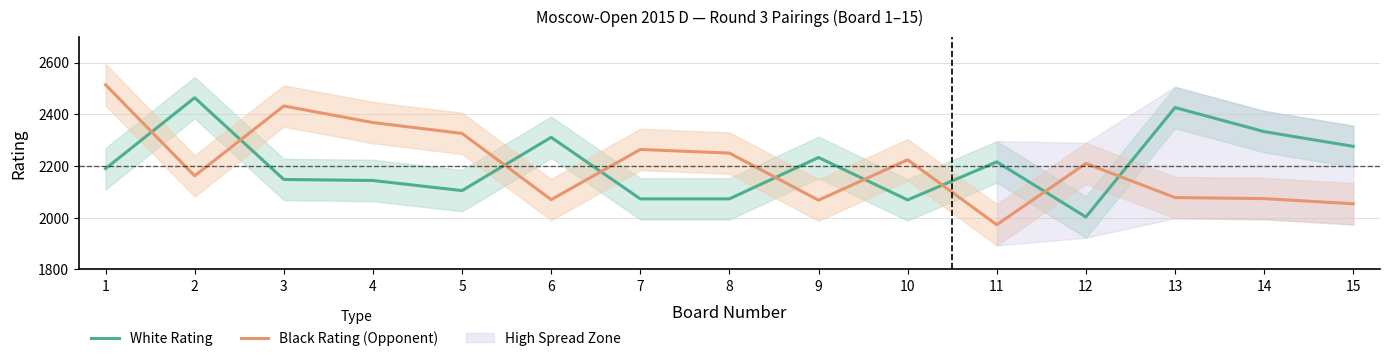

Between 8 and 11, which series saw the biggest shift?

Black Rating (Opponent)